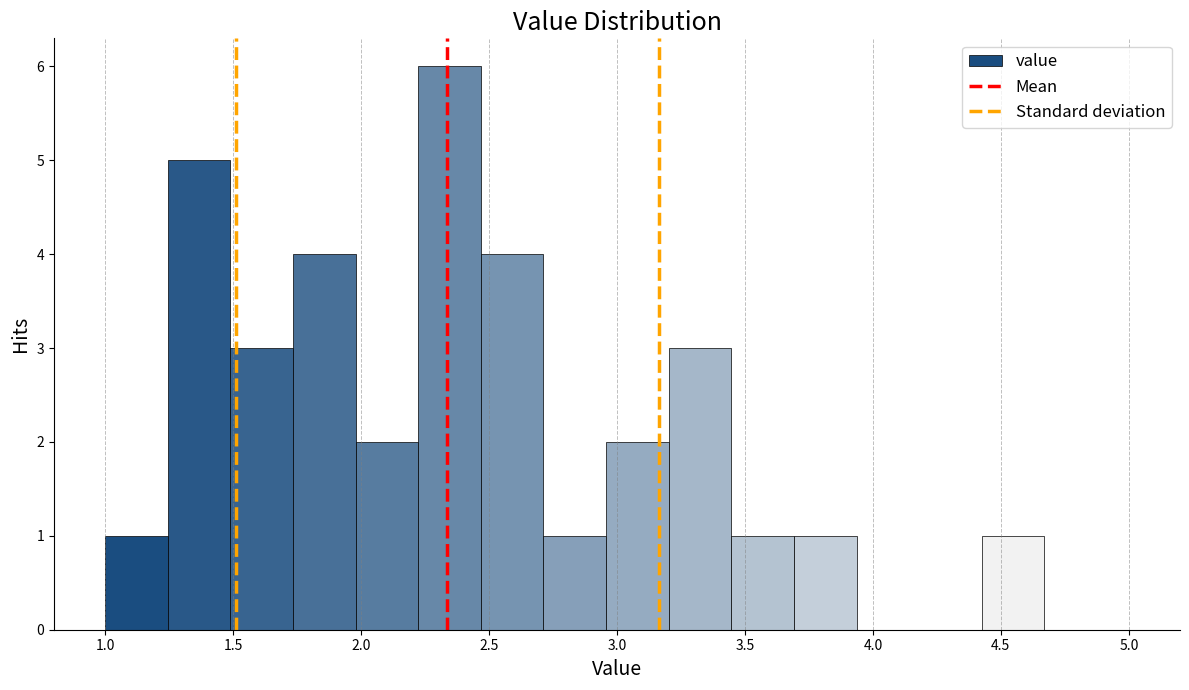

Reading left to right, transcribe this chart: for each bar, give the range it covers on the x-axis and its height. Neither the bar edges nor the heights are printed on the chart, so give them approximately, as read against the axes.

1.00 to 1.25: 1
1.25 to 1.50: 5
1.50 to 1.75: 3
1.75 to 2.00: 4
2.00 to 2.20: 2
2.20 to 2.45: 6
2.45 to 2.70: 4
2.70 to 2.95: 1
2.95 to 3.20: 2
3.20 to 3.45: 3
3.45 to 3.70: 1
3.70 to 3.95: 1
3.95 to 4.20: 0
4.20 to 4.45: 0
4.45 to 4.65: 1